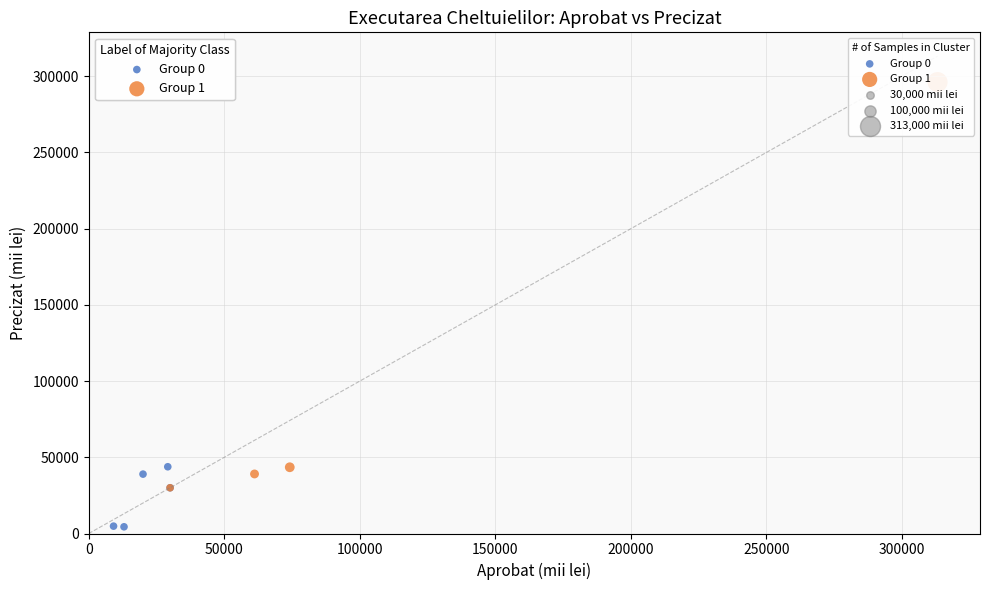

Which series has the widest spread of Y values?

Group 1